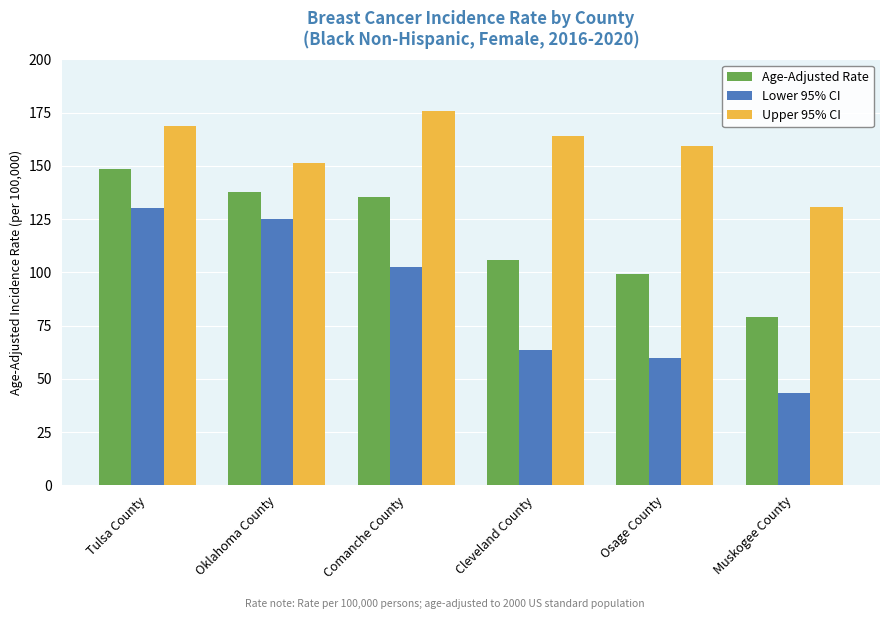

What is the difference between the highest and lowest values at Muskogee County?

87.3